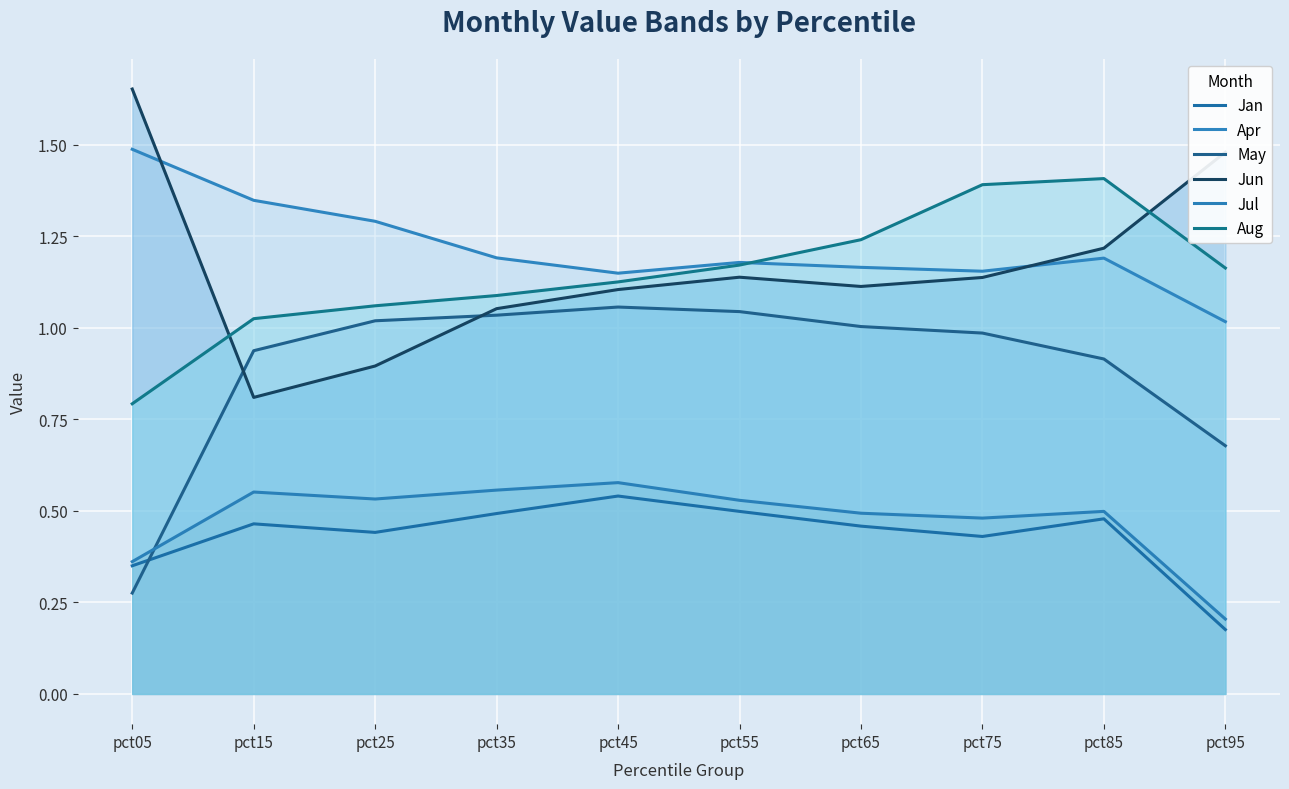

Rank the series at pct85 from highest to lowest value.

Aug, Jun, Apr, May, Jul, Jan